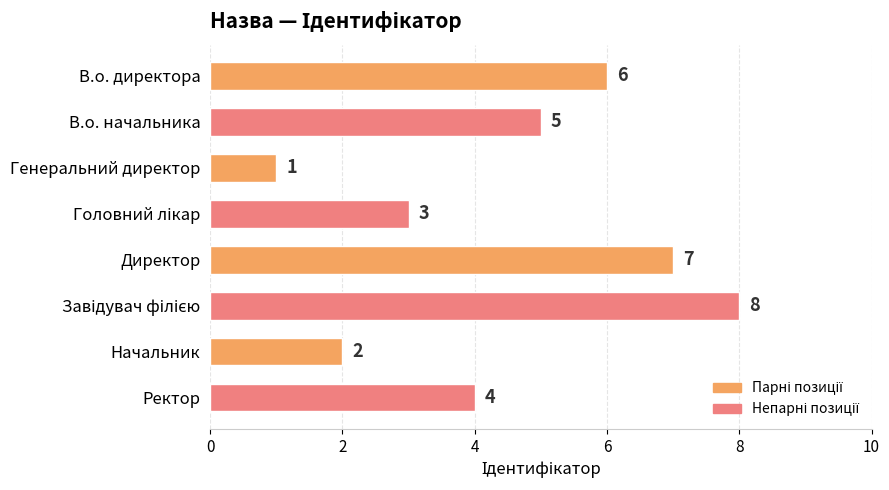

What is the change in value from Директор to Начальник?

-5